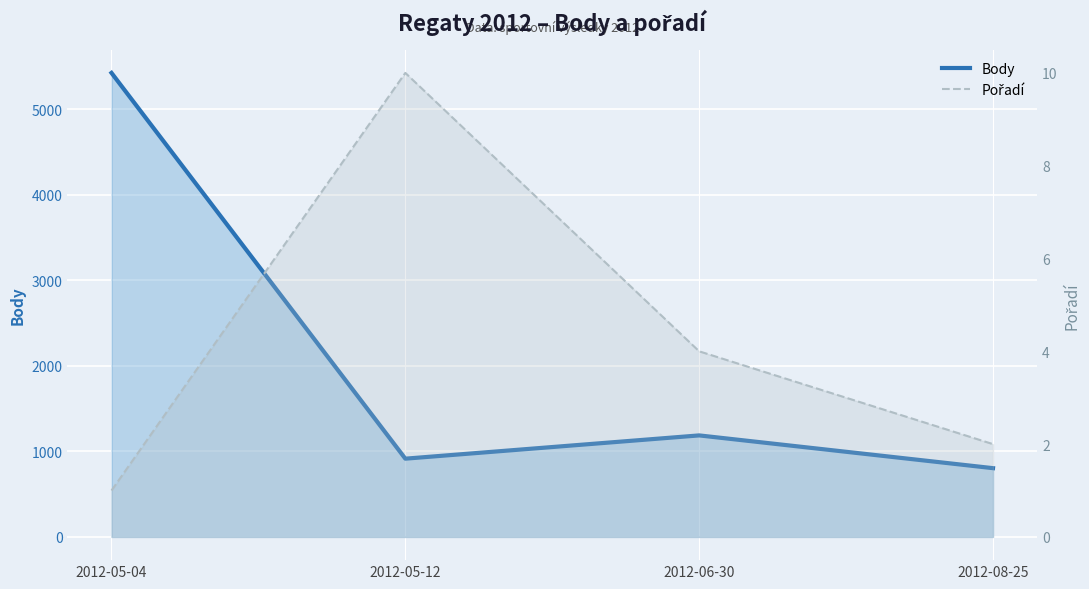

How many series are shown in this chart?

2